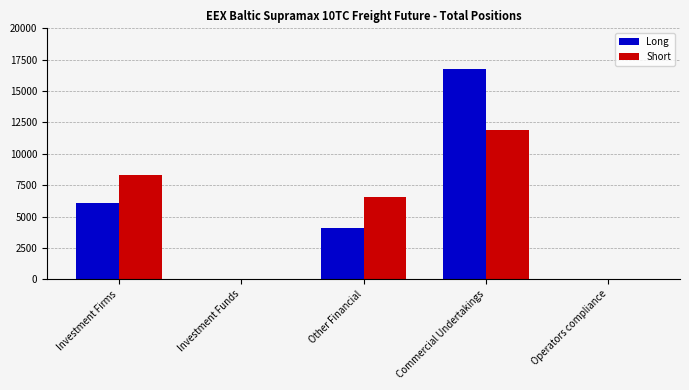

What are all the series names shown in the legend?

Long, Short